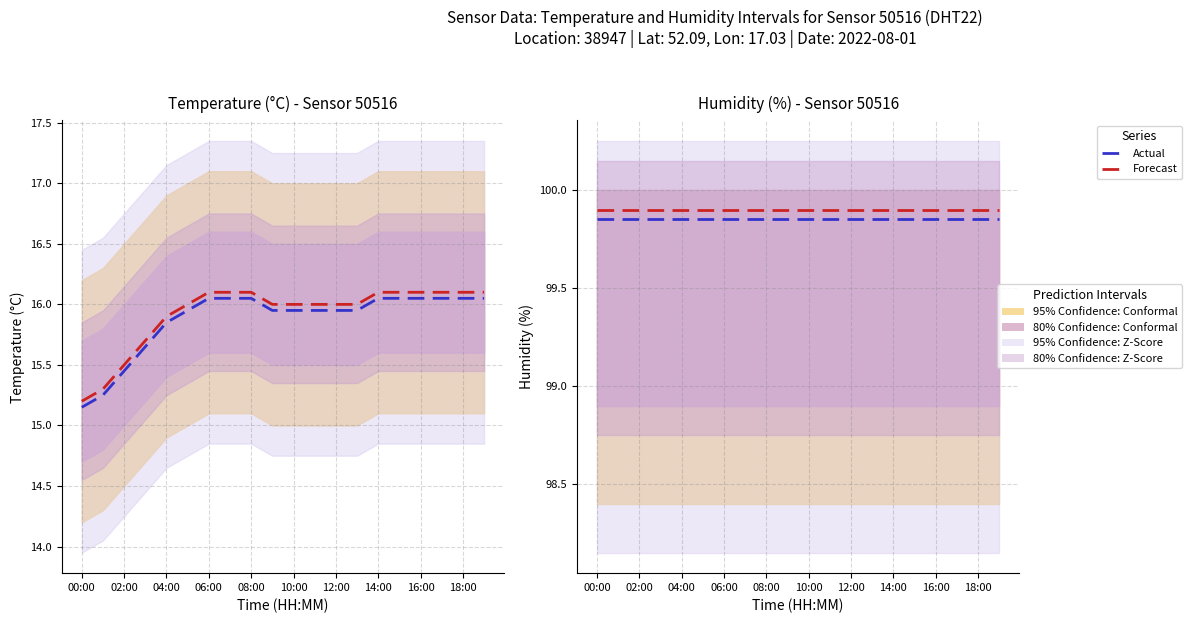

True or false: Forecast and Actual intersect in this chart.

False